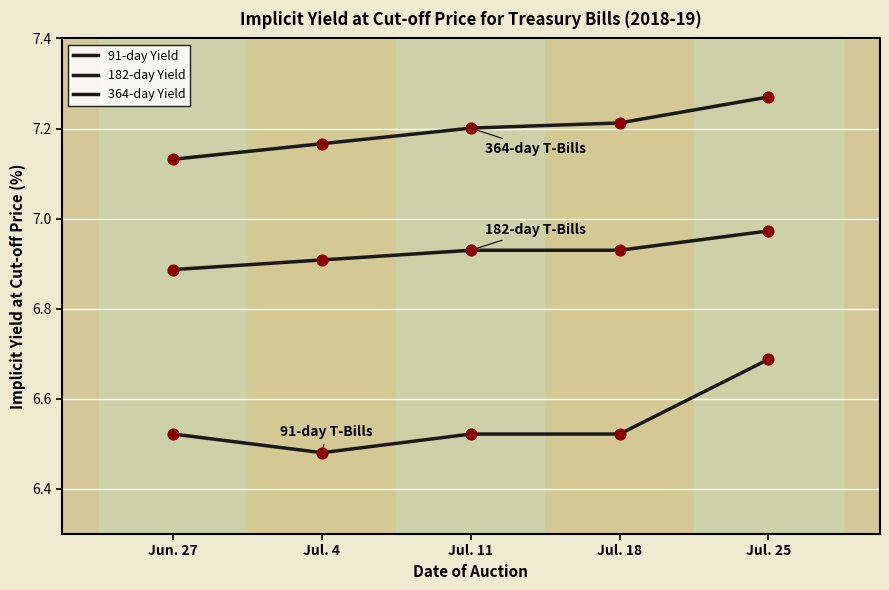

What is the total value across all series at Jul. 25?

20.9